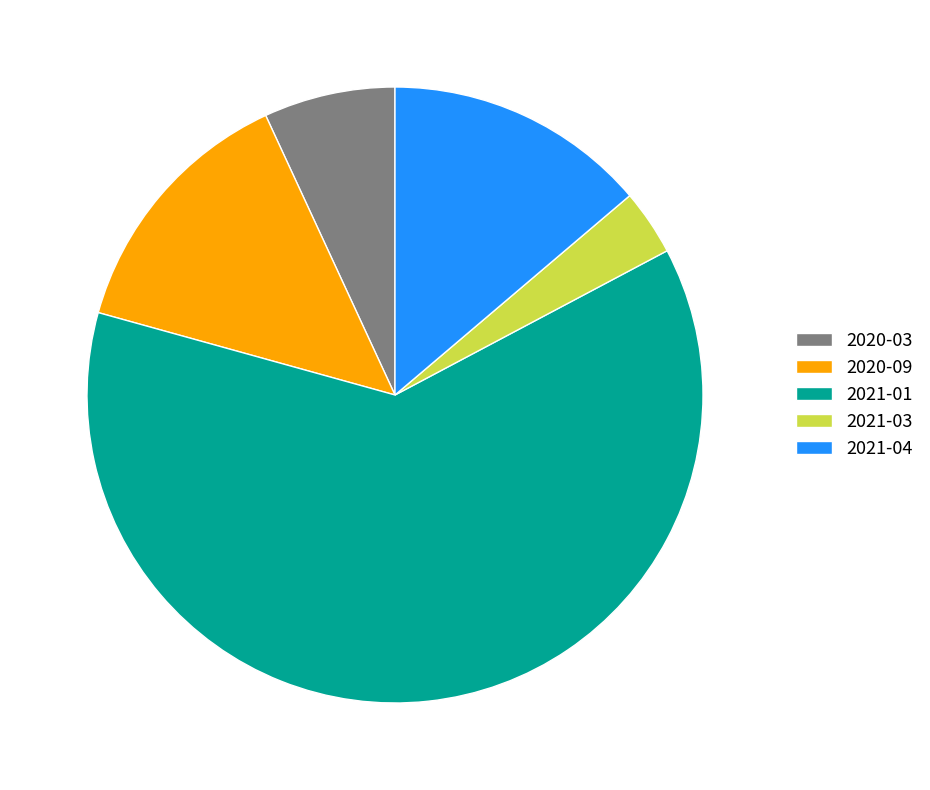

Between 2020-09 and 2021-01, which is larger?

2021-01